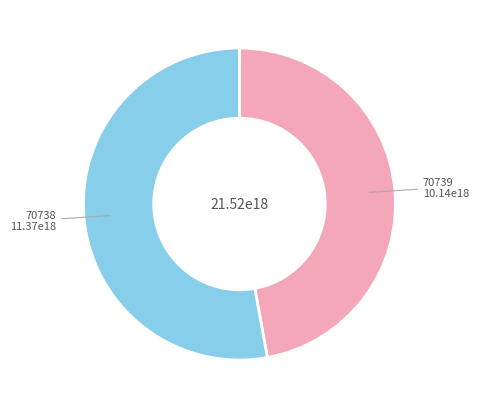

Which slice represents more than half of the pie?

70738